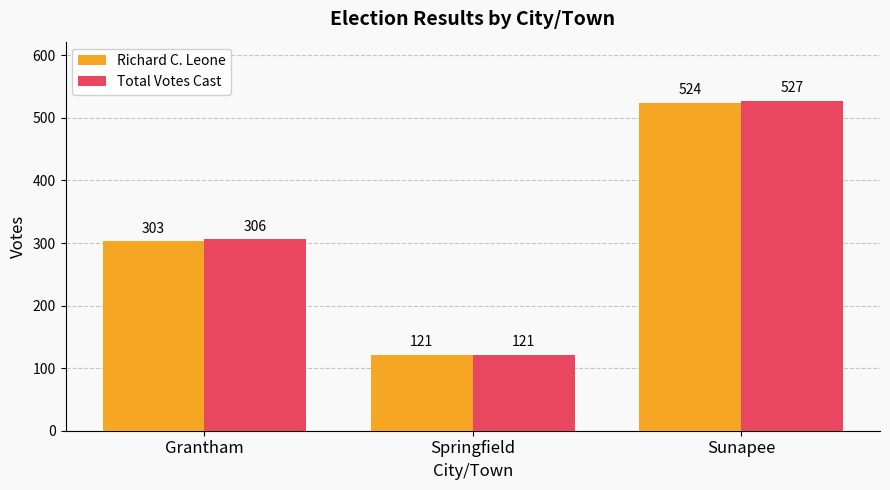

What is the label of the 1st bar from the left?

Grantham